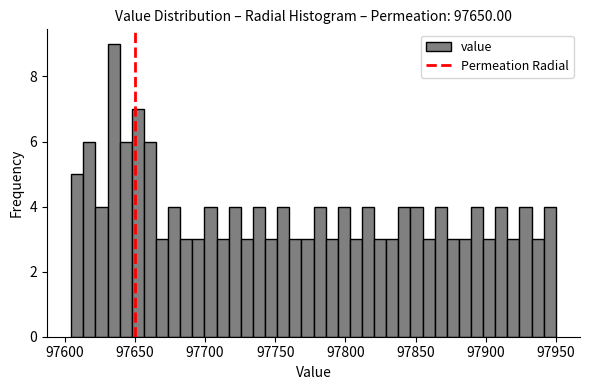

Around what value on the x-axis is the tallest bar? Give the approximate position of its centre, as read against the axis.

97635